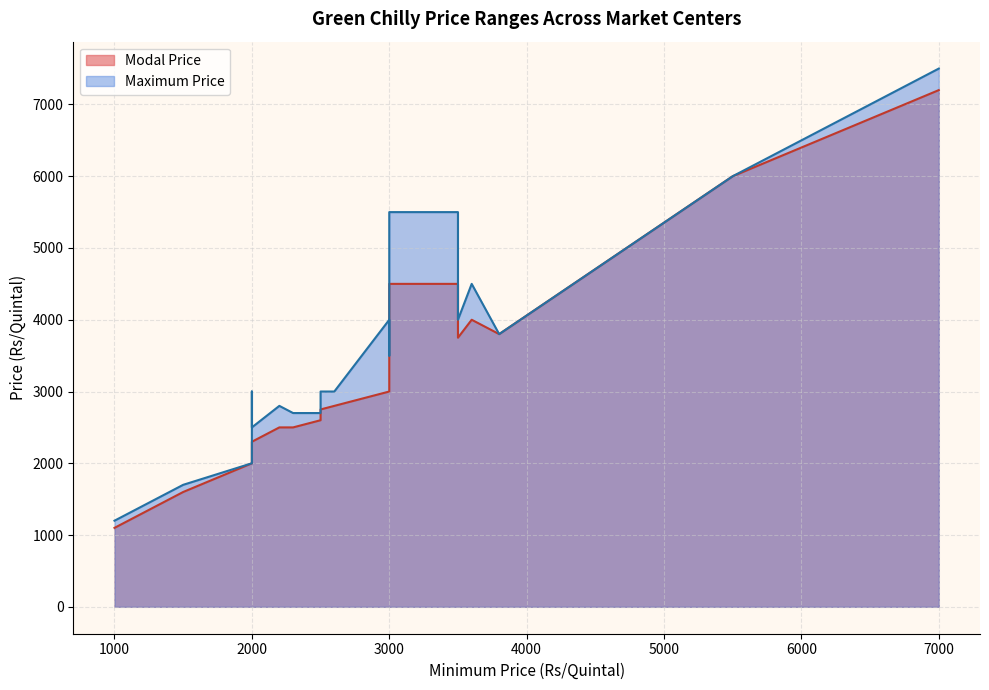

List the series in order of their overall mean, highest first.

Maximum Price, Modal Price